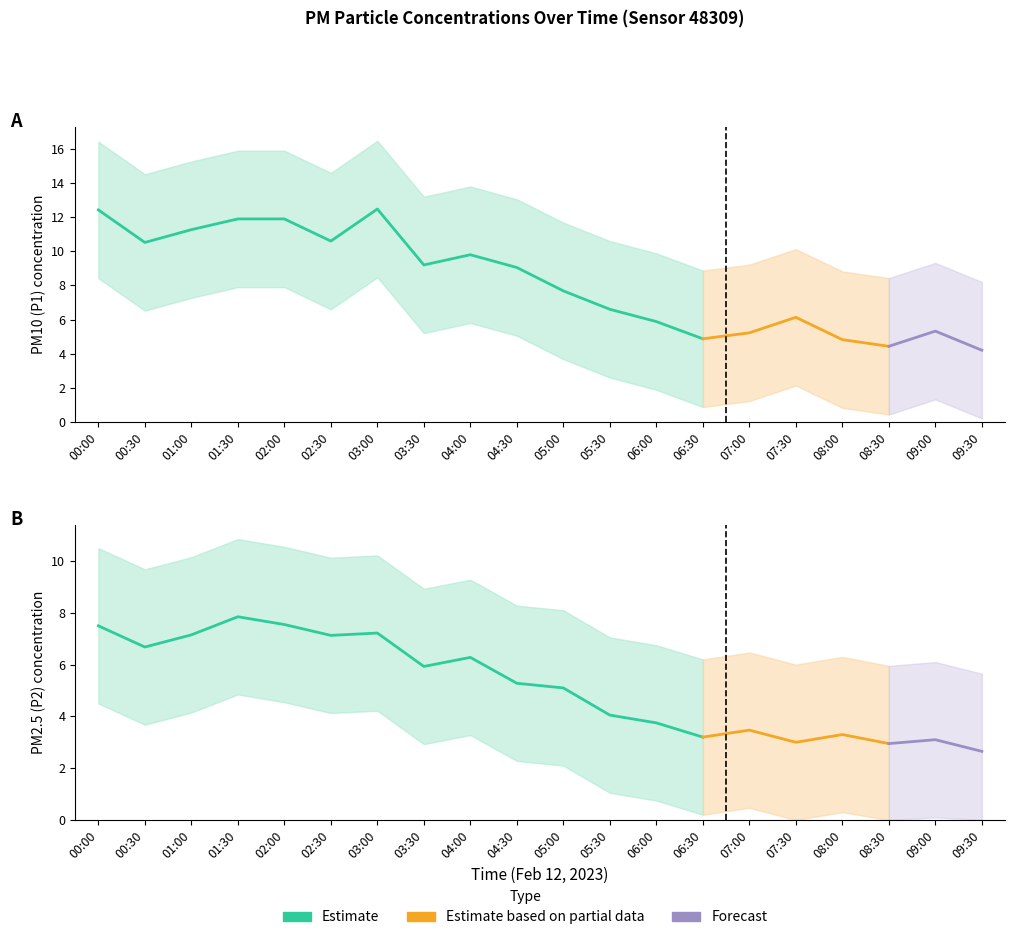

What is the difference between the P1 values at 01:00 and 03:30?

2.1